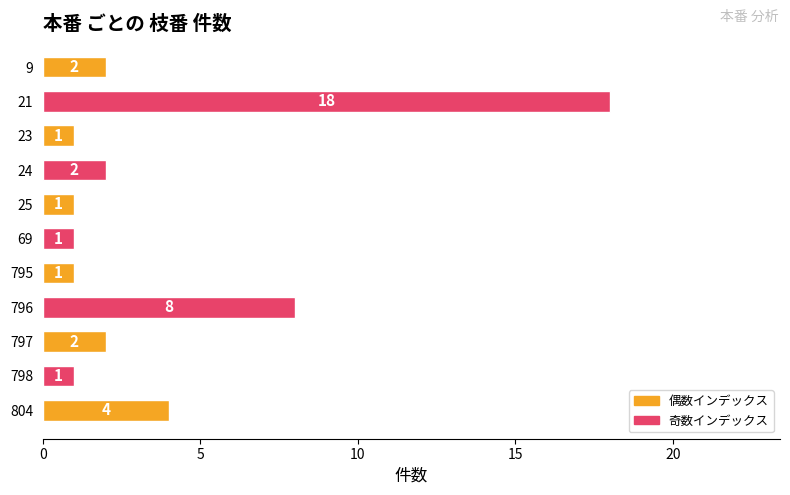

What is the greatest value displayed?

18